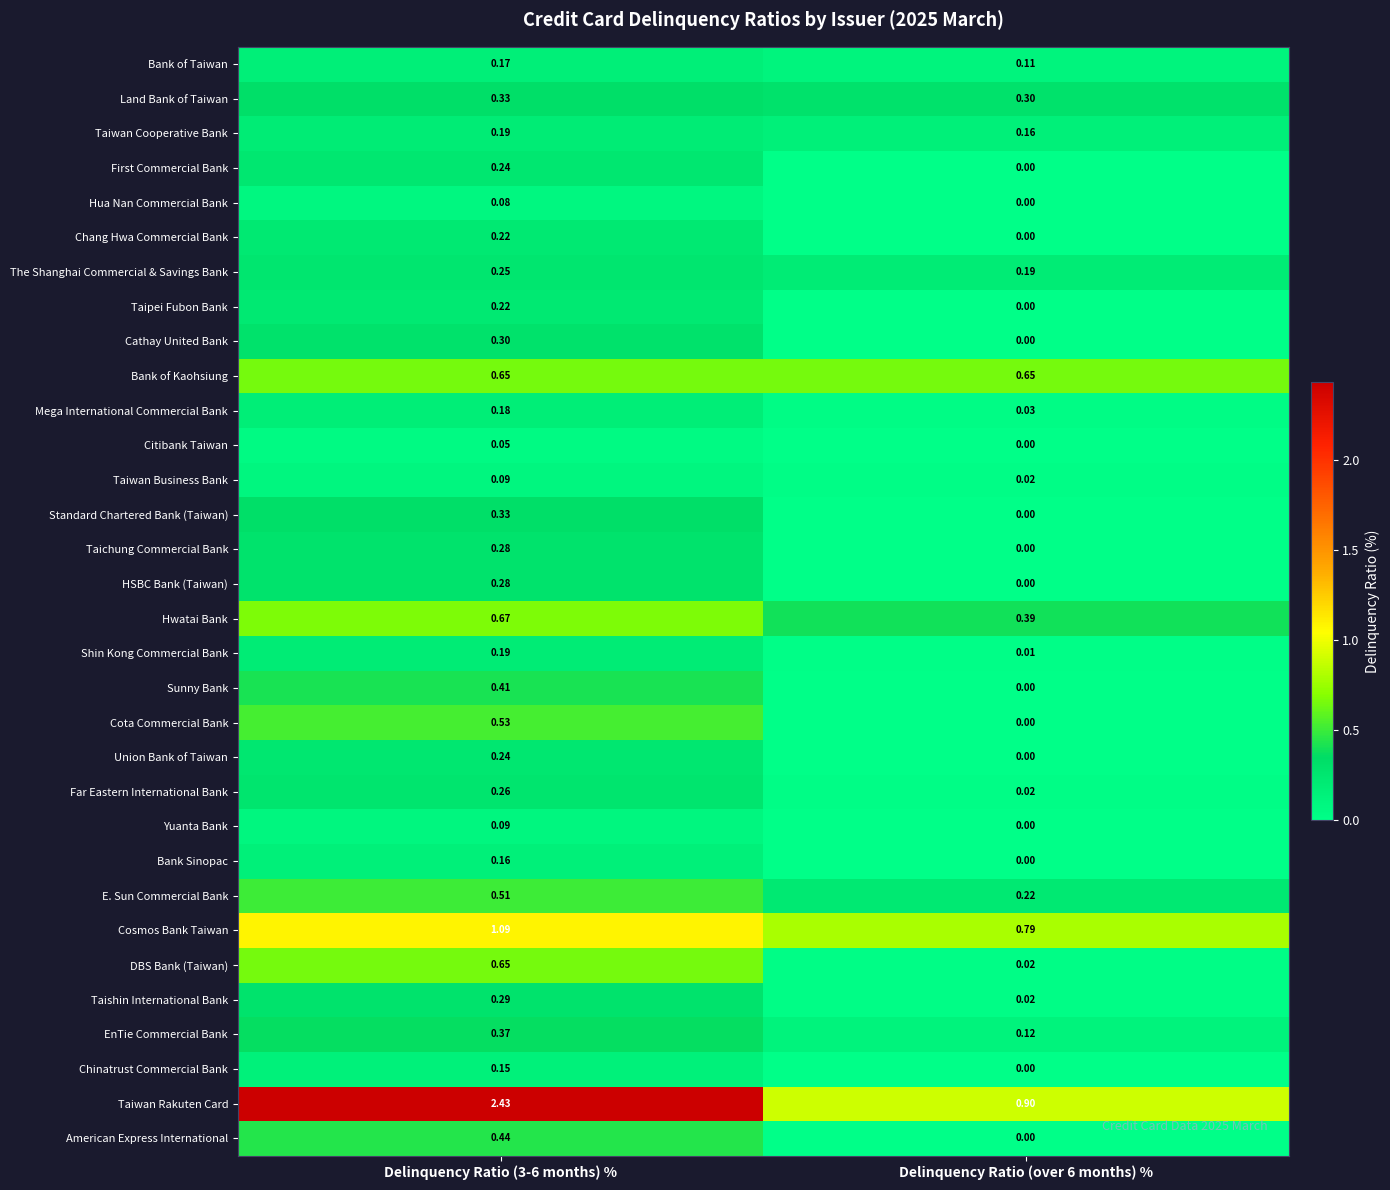

Between Delinquency Ratio (3-6 months) % and Delinquency Ratio (over 6 months) %, which series saw the biggest shift?

Taiwan Rakuten Card